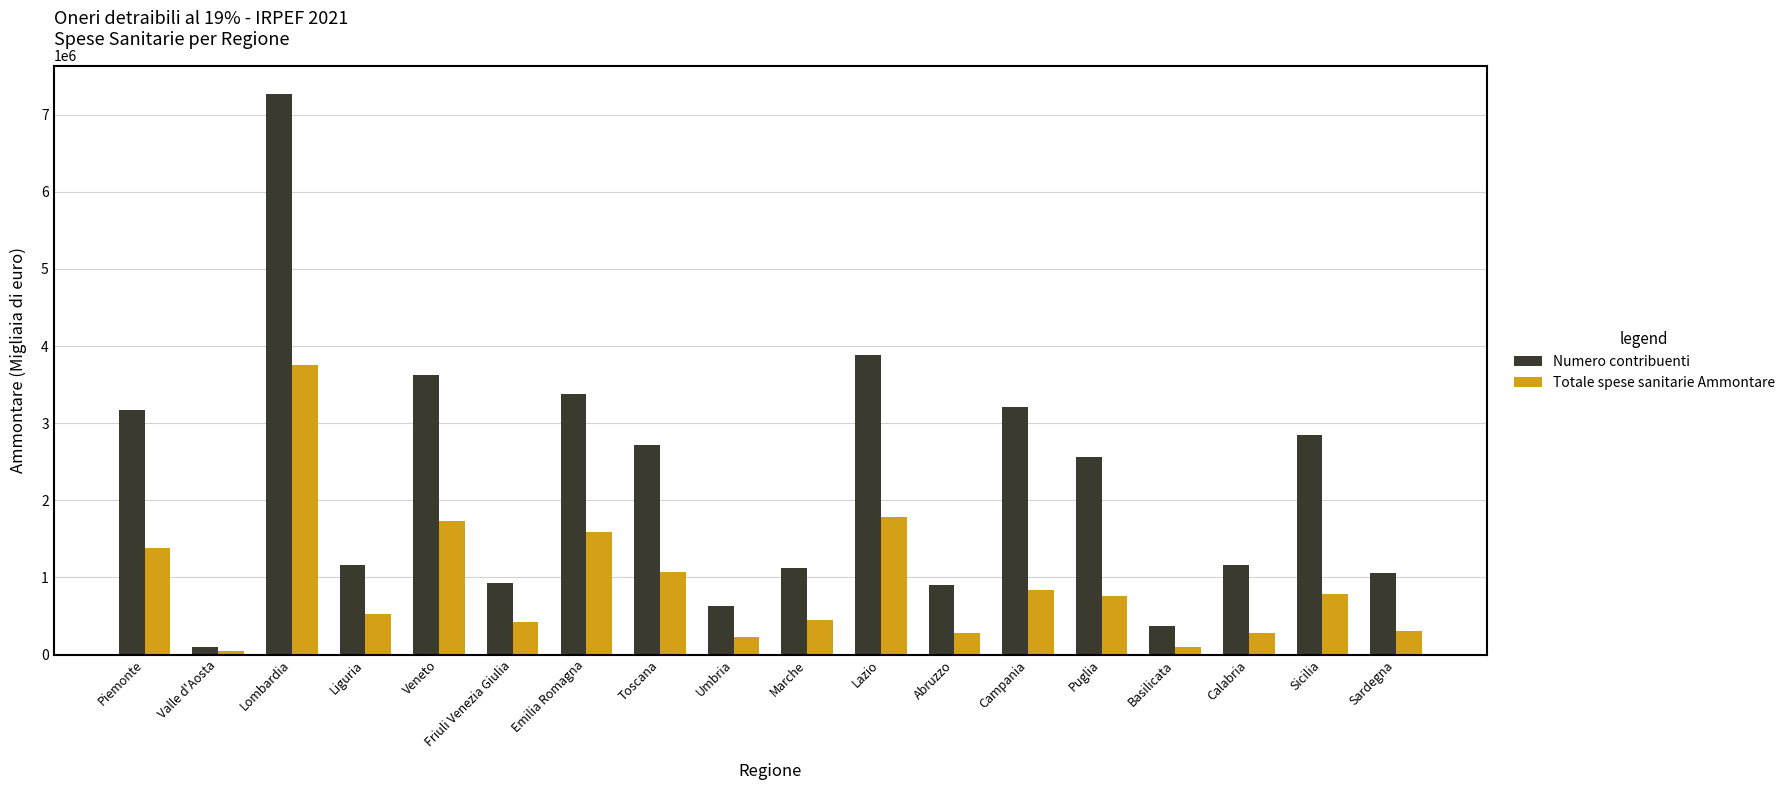

Does the chart contain stacked bars?

No